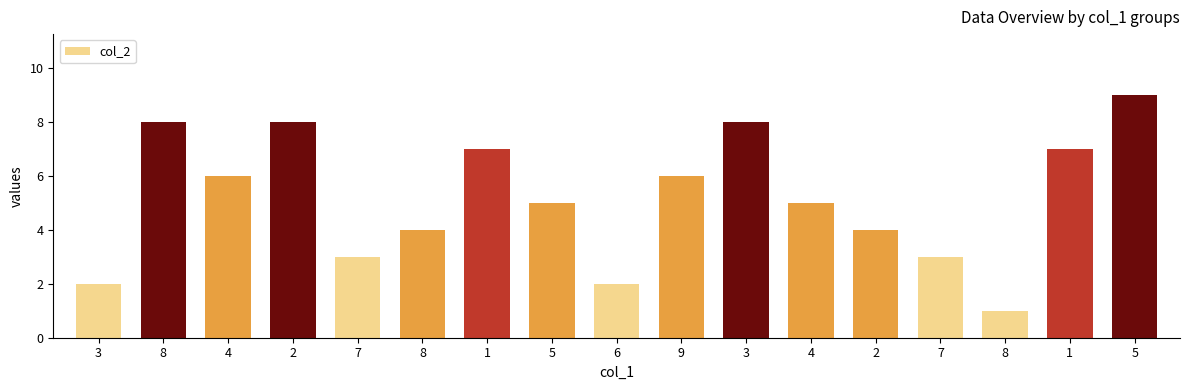

How many bars are there in total?

17